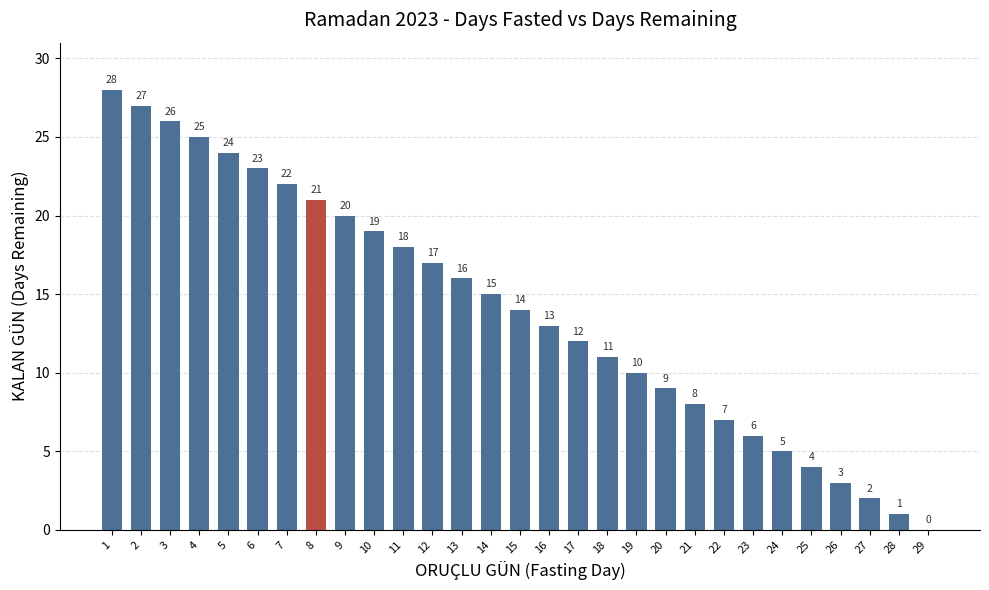

What is the change in value from 13 to 18?

-5